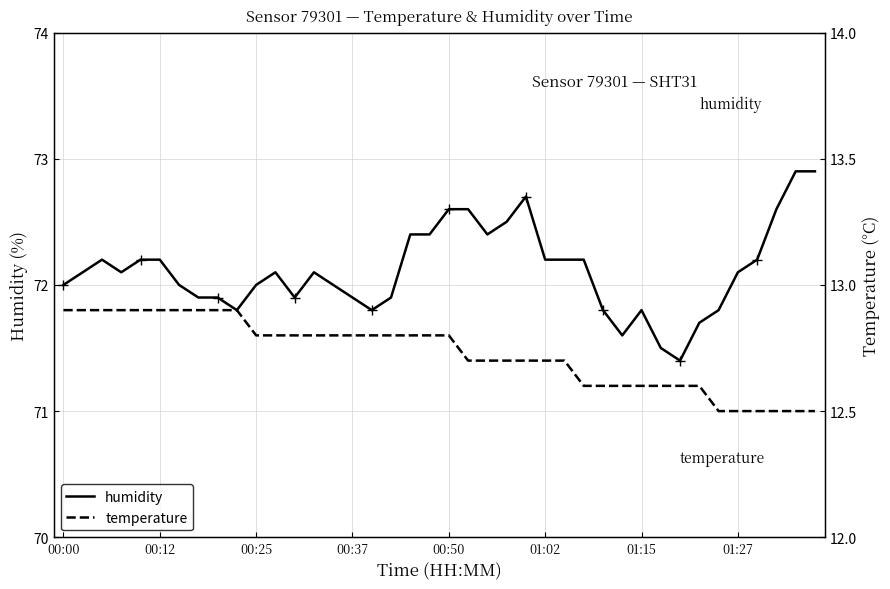

Rank the series at 8 from highest to lowest value.

humidity, temperature